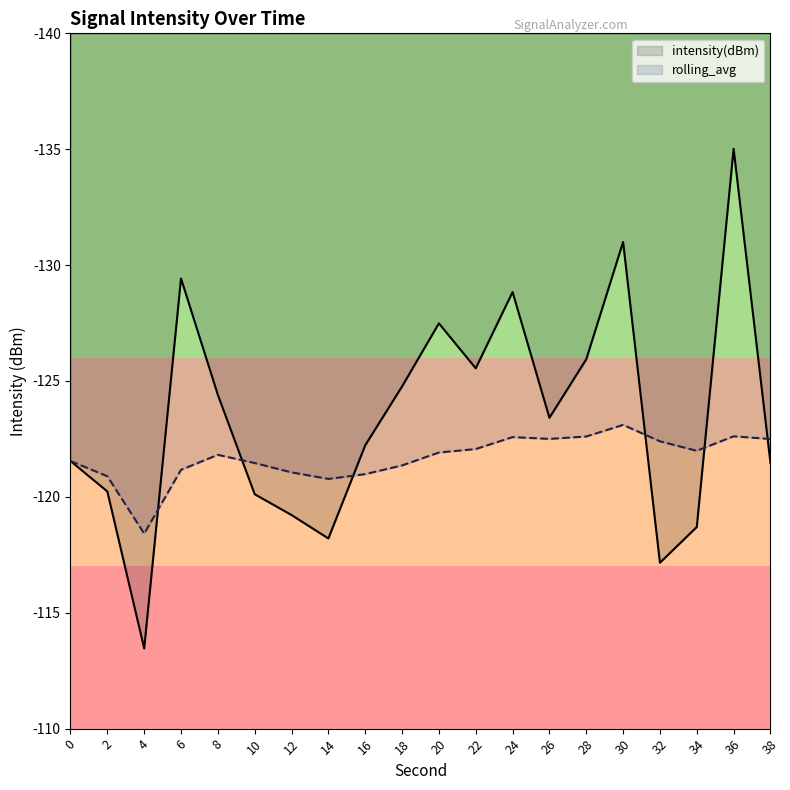

Is it true that rolling_avg equals -122.0 at 34?

True